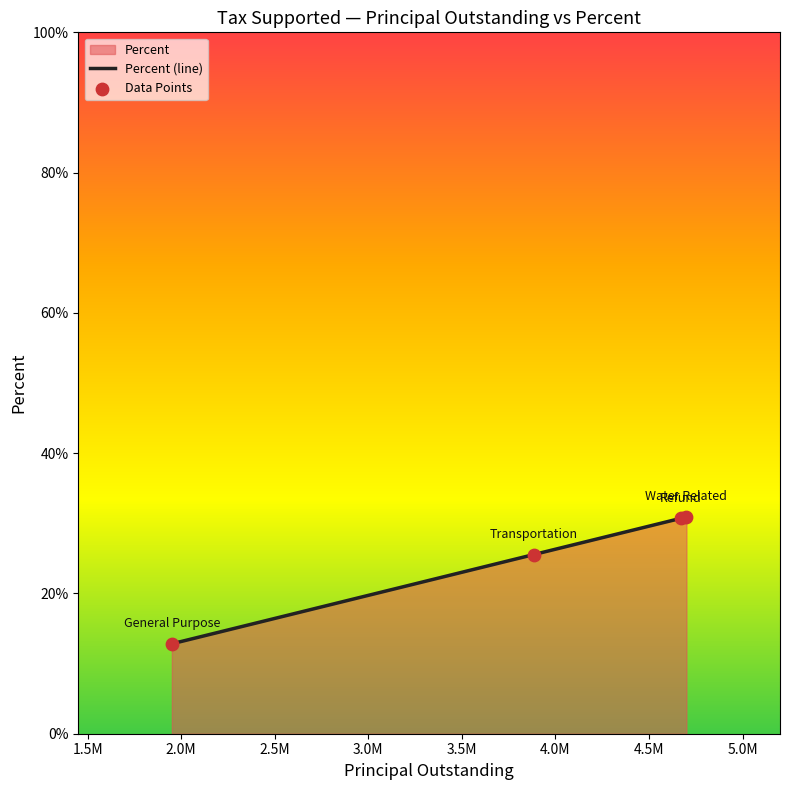

What is the change in value from Water Related to General Purpose?

-18.1